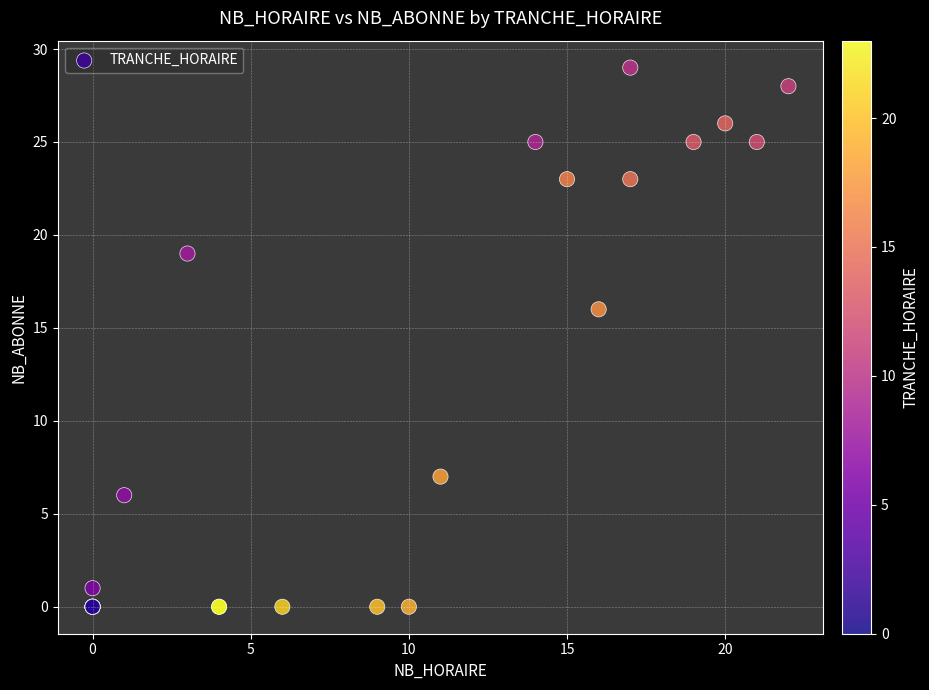

What Y value in the scatter plot is closest to 14?

16